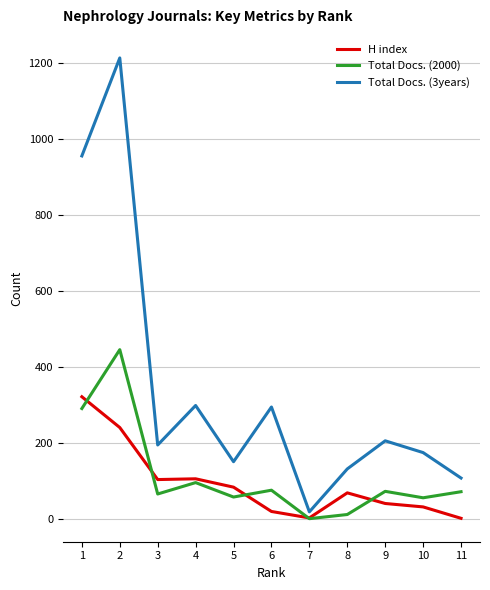

Which series has the widest spread of values?

Total Docs. (3years)